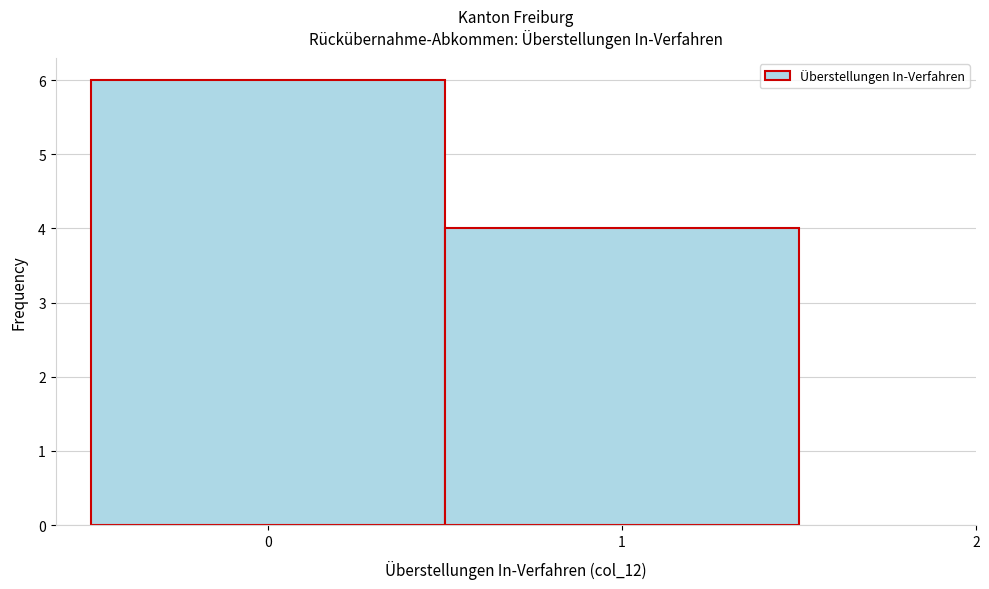

Reading left to right, transcribe this chart: for each bar, give the range it covers on the x-axis and its height. The values are not printed on the chart, so give them approximately, as read against the axis.

-0.5 to 0.5: 6
0.5 to 1.5: 4